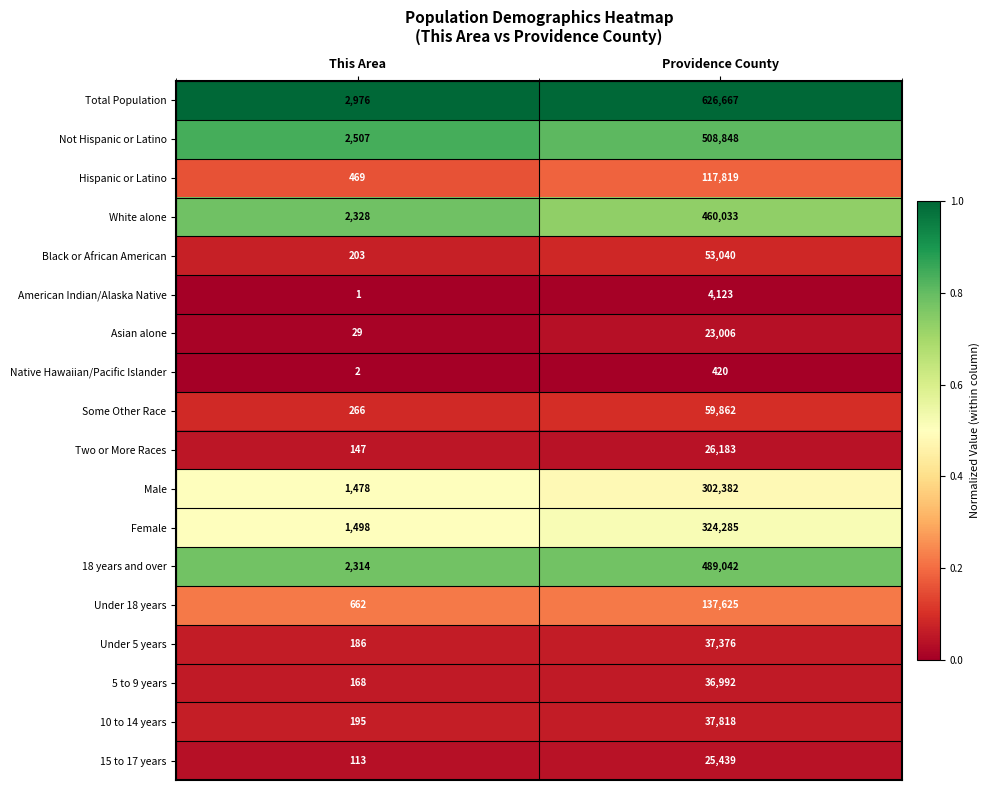

The value of Native Hawaiian/Pacific Islander at Providence County is 205. True or false?

False